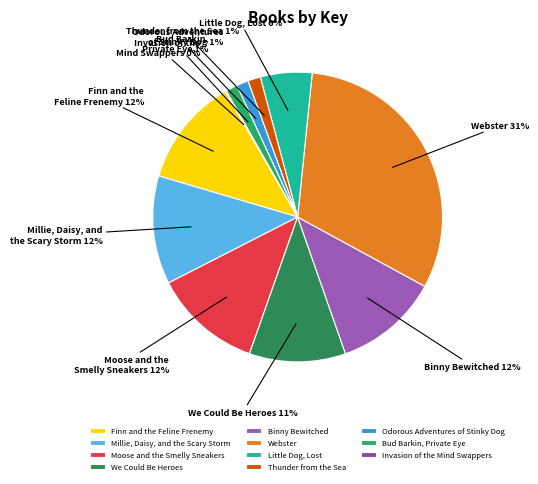

Is it true that Finn and the Feline Frenemy is 27% of the pie?

False